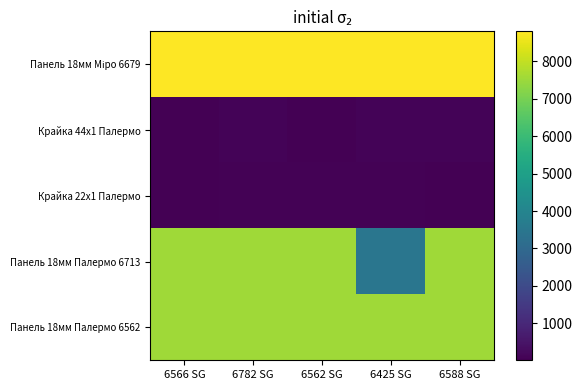

List the series in order of their peak value, lowest first.

Крайка 22x1 Палермо, Крайка 44x1 Палермо, Панель 18мм Палермо 6713, Панель 18мм Палермо 6562, Панель 18мм Міро 6679